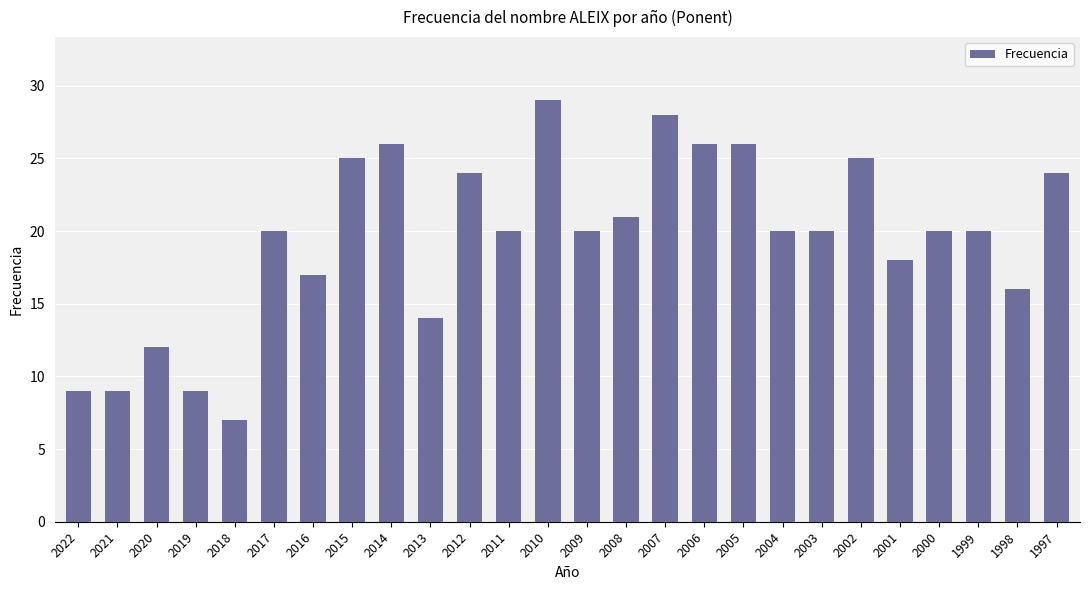

At which category does the chart reach its peak across all series?

2010